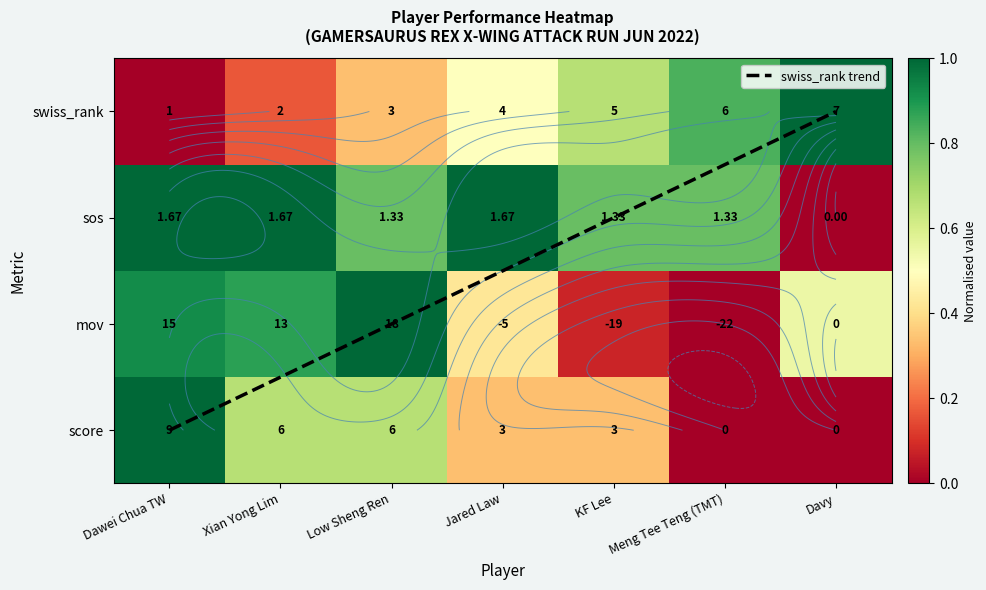

Which category has the lowest value across all series?

Meng Tee Teng (TMT)